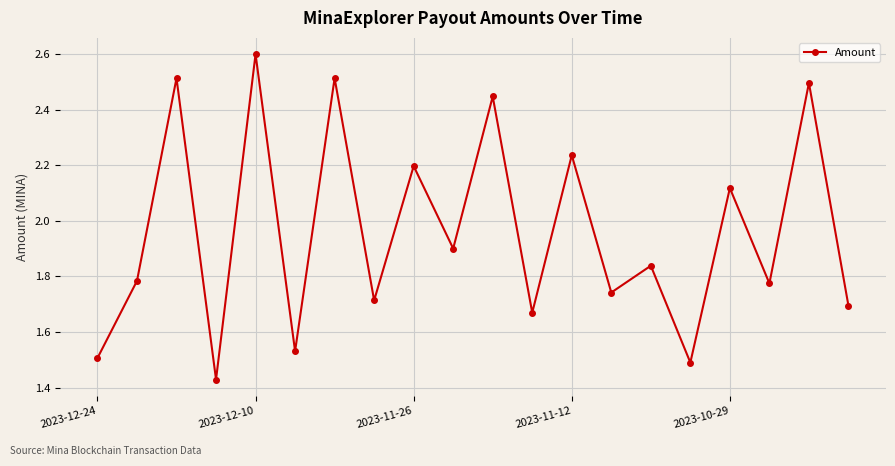

What is the value of the 5th point from the left?

2.6